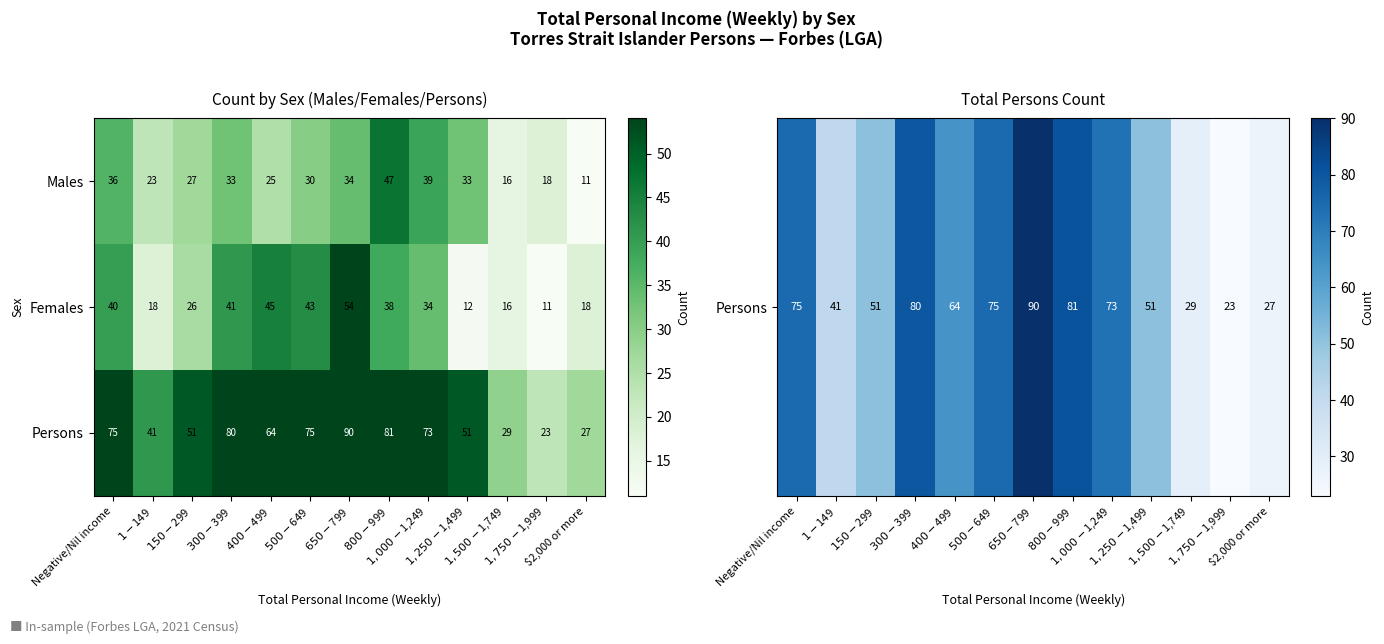

Which series has the largest range (max minus min)?

Persons